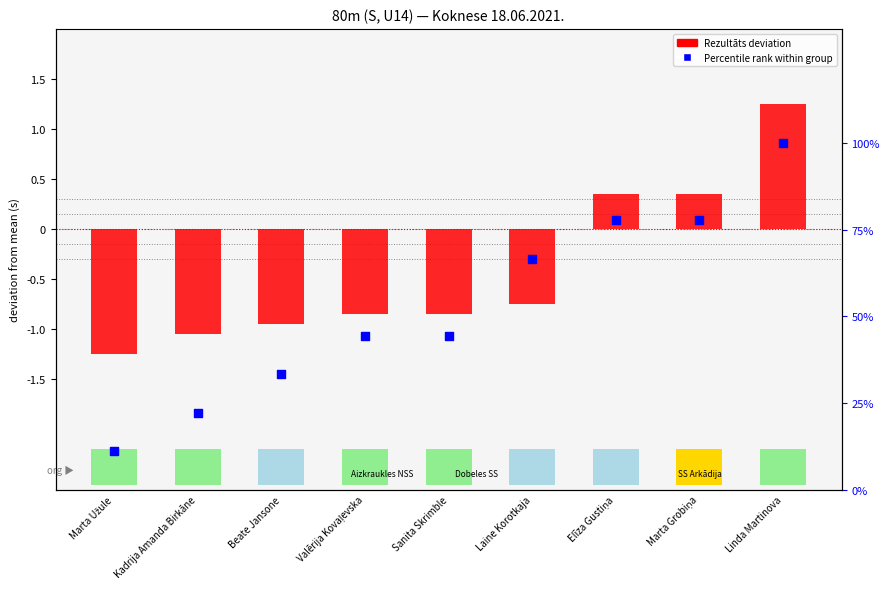

What is the total value across all series at Marta Grobiņa?

78.1